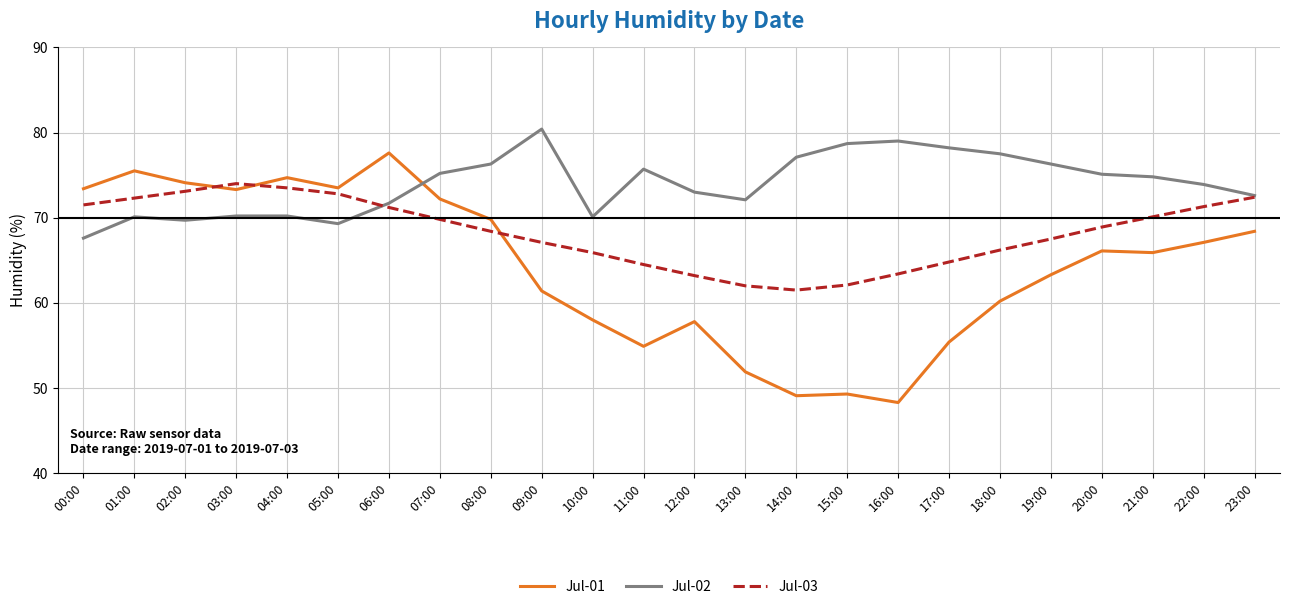

What is the highest value of the Jul-02 series?

80.4